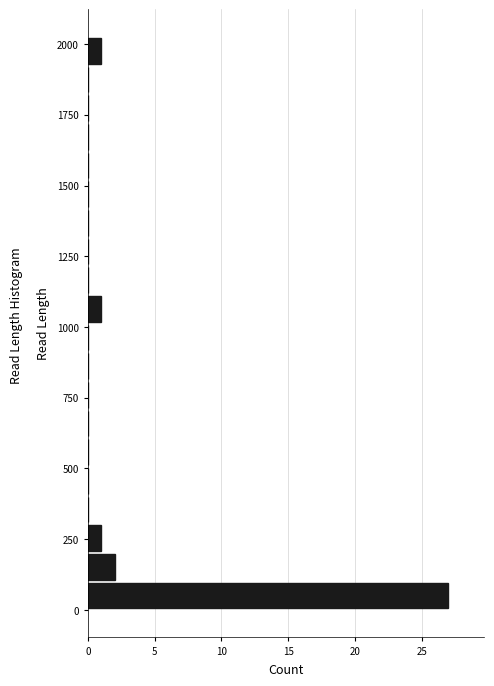

Around what value on the y-axis is the longest bar? Give the approximate position of its centre, as read against the axis.

50